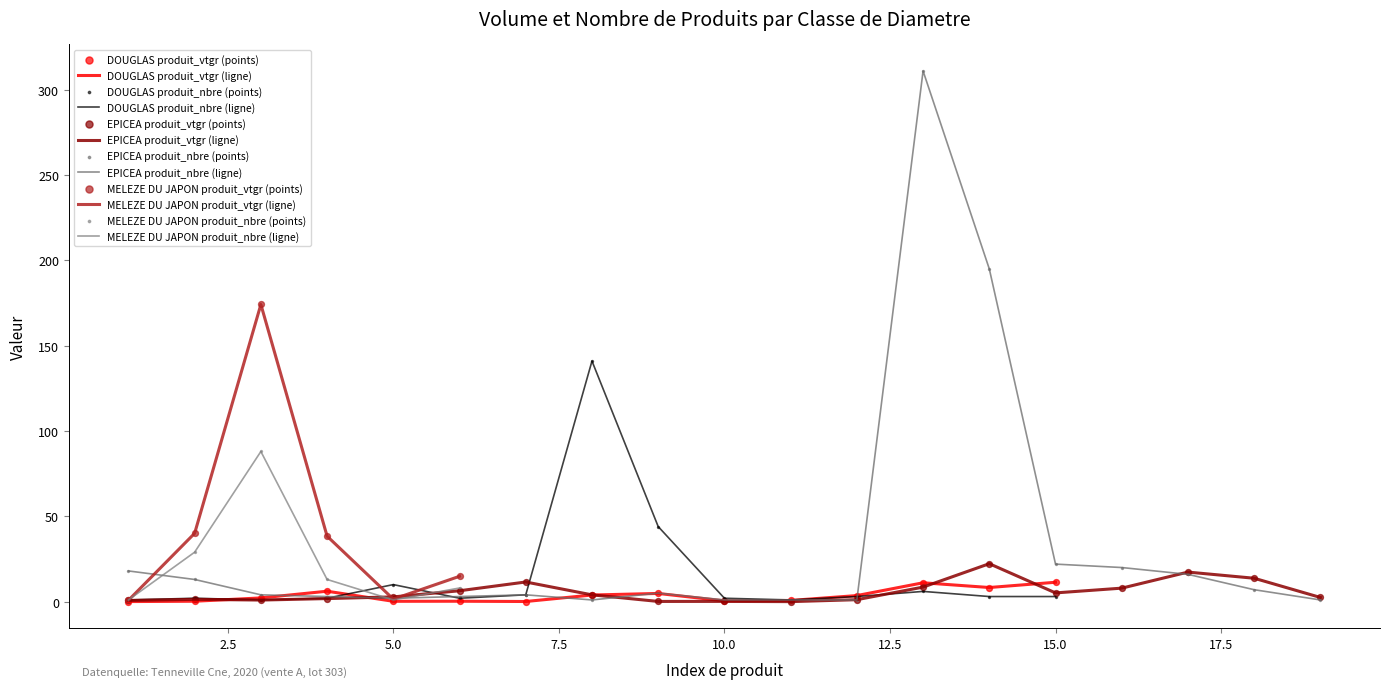

Which series contains the highest Y value?

produit_nbre